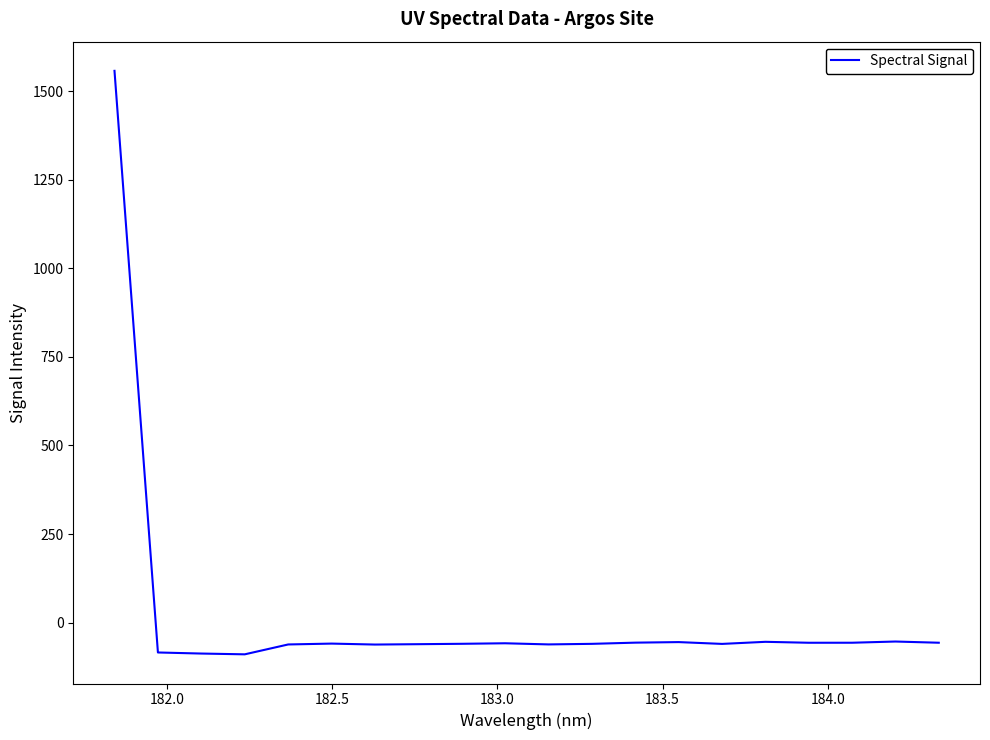

What is the sum of all values?

361.3